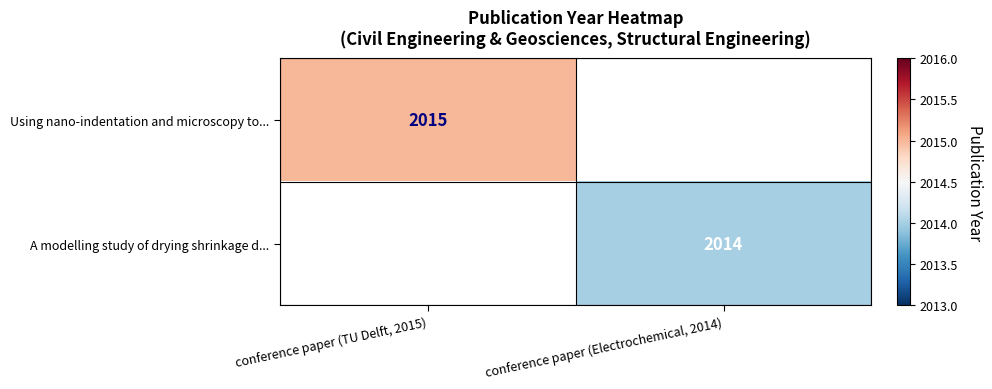

True or false: A modelling study of drying shrinkage d... has a value of 2014.0 at conference paper (Electrochemical, 2014).

True